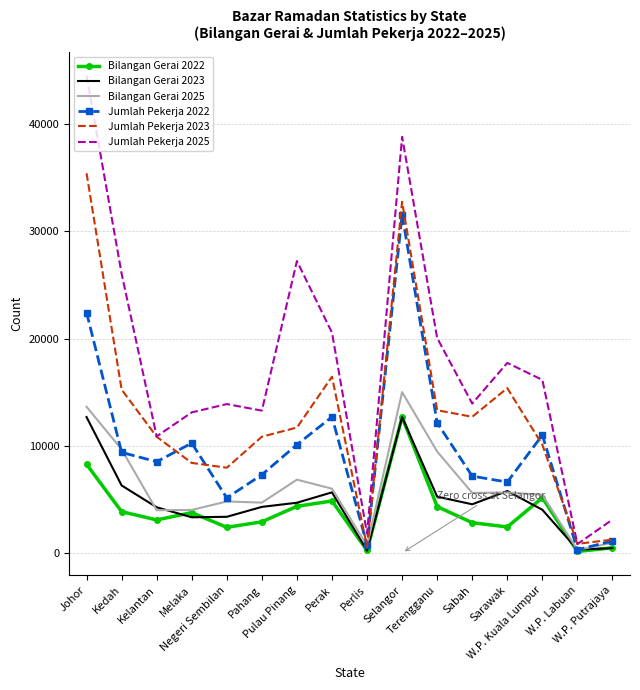

Which series has the largest range (max minus min)?

Jumlah Pekerja 2025